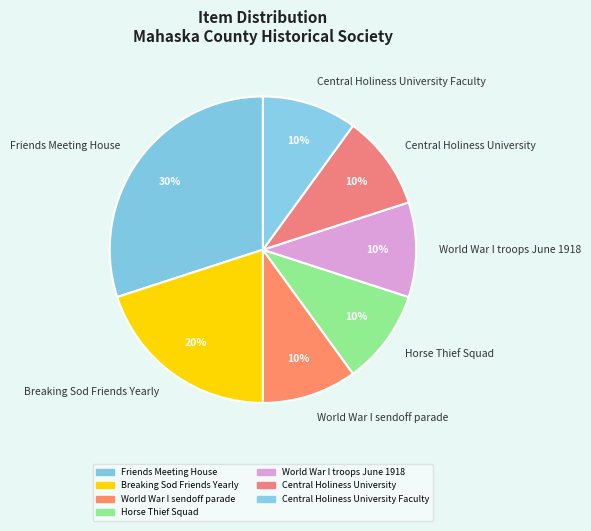

To the nearest percent, what is the difference between the Breaking Sod Friends Yearly and Central Holiness University slice percentages?

10%